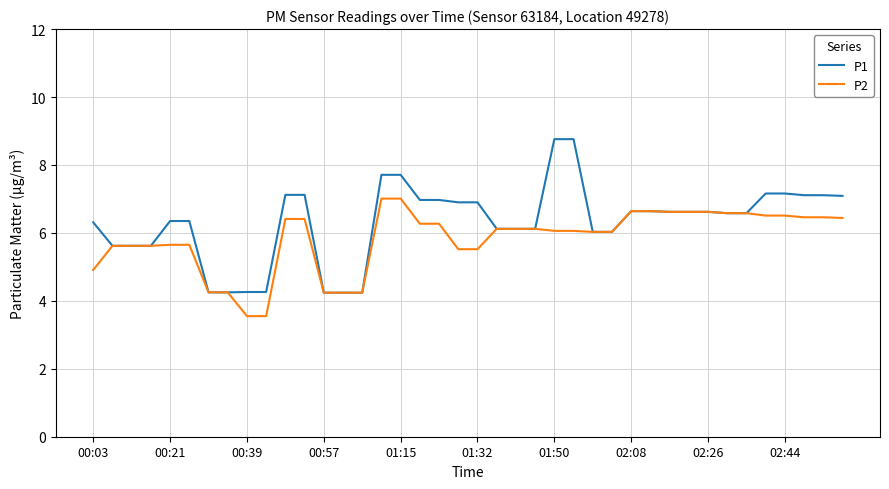

What is the highest value of the P2 series?

7.0